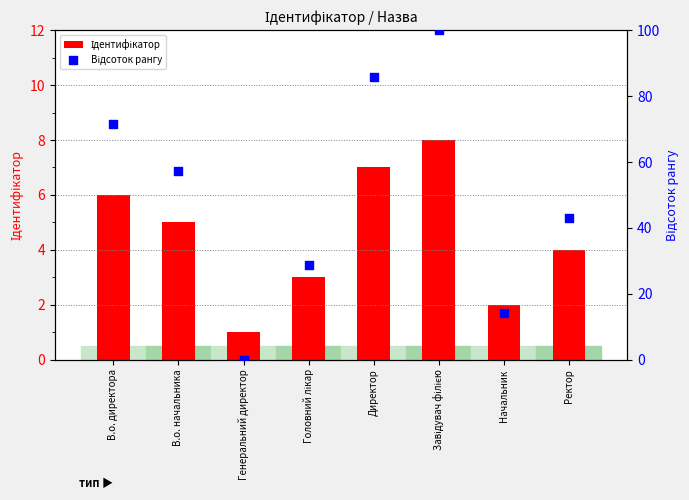

Which series contains the lowest Y value?

Відсоток рангу